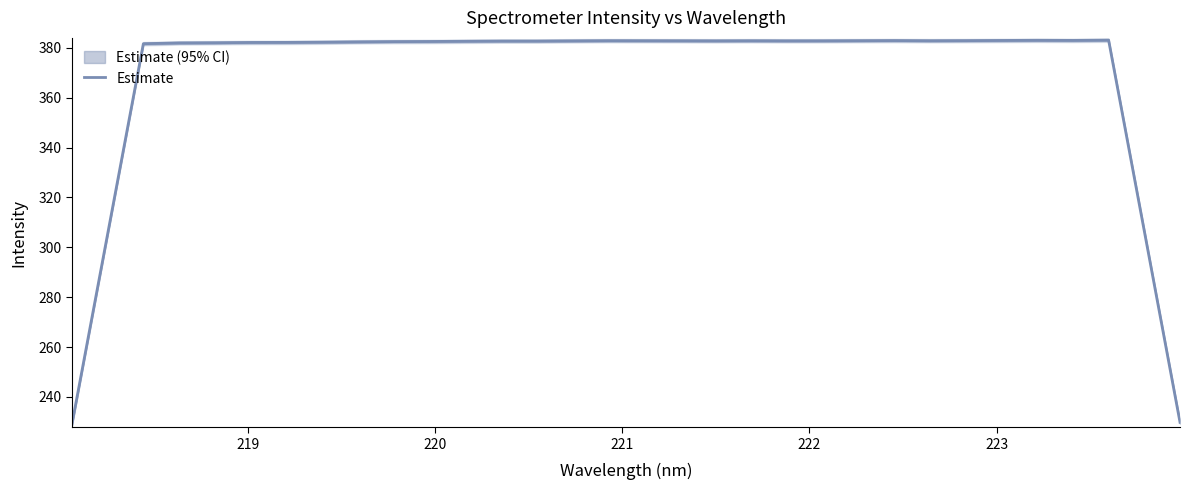

What is the value of the 26th point from the left?

382.9